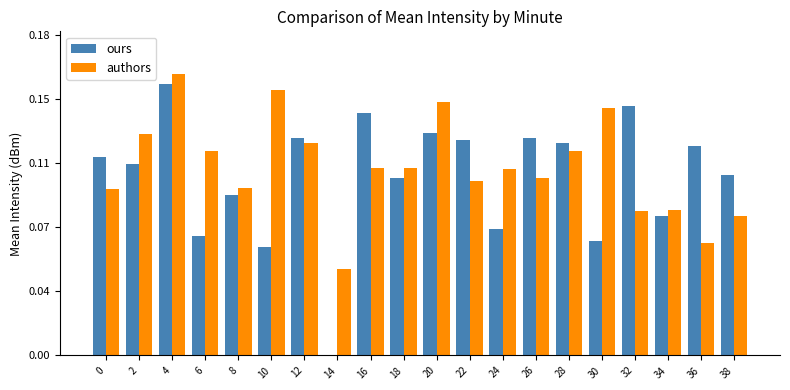

Does the chart contain stacked bars?

No